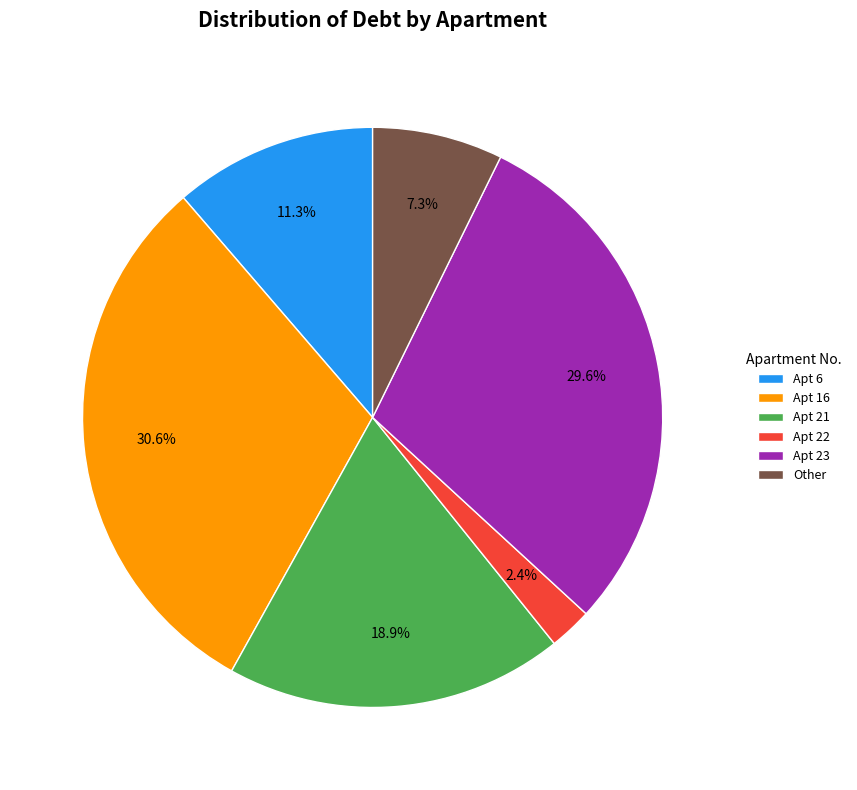

Rank the categories by value from lowest to highest.

Apt 22, Other, Apt 6, Apt 21, Apt 23, Apt 16